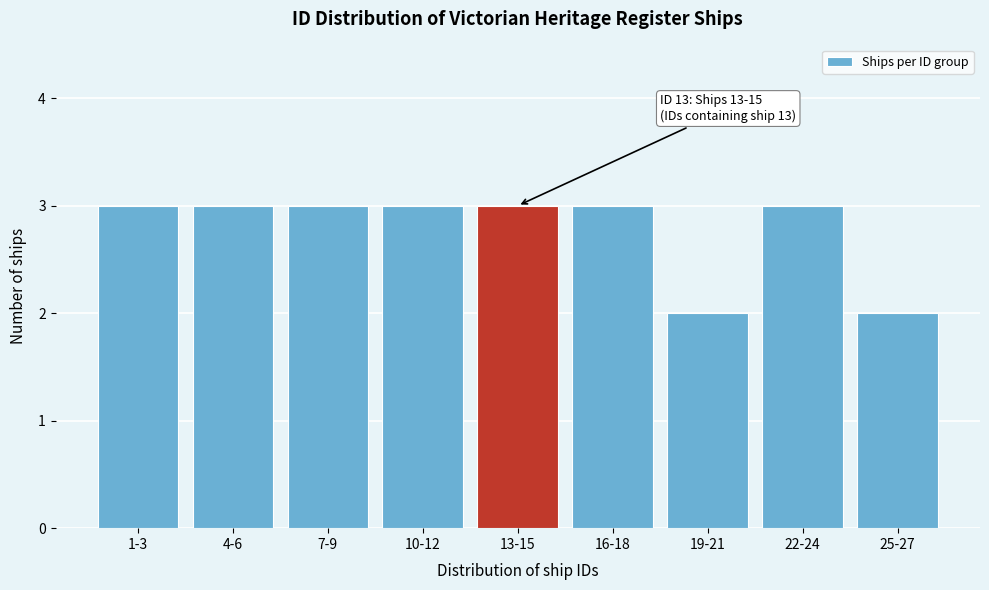

Reading left to right, extract all data points from this chart.

3	3	3	3	3	3	2	3	2